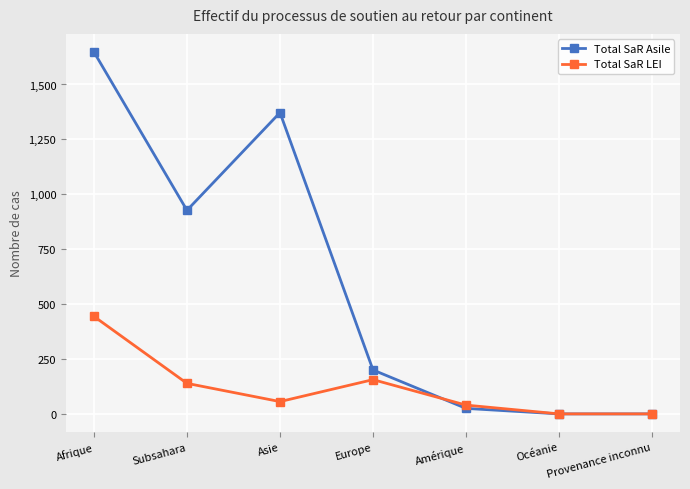

Is the value of Total SaR Asile at Océanie greater than the value of Total SaR LEI at Amérique?

No